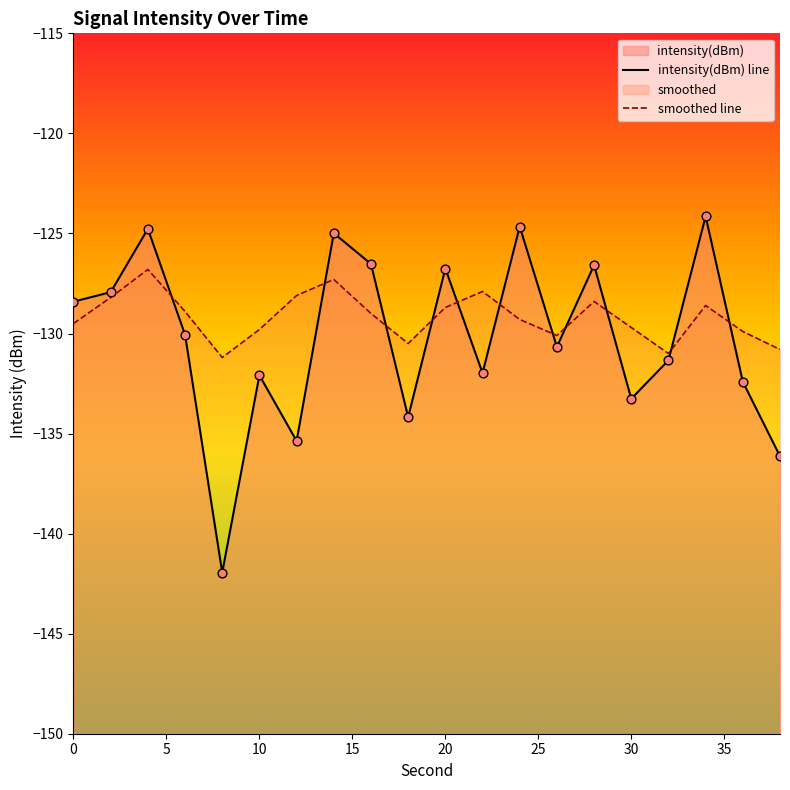

At how many categories does at least one series exceed -130?

15